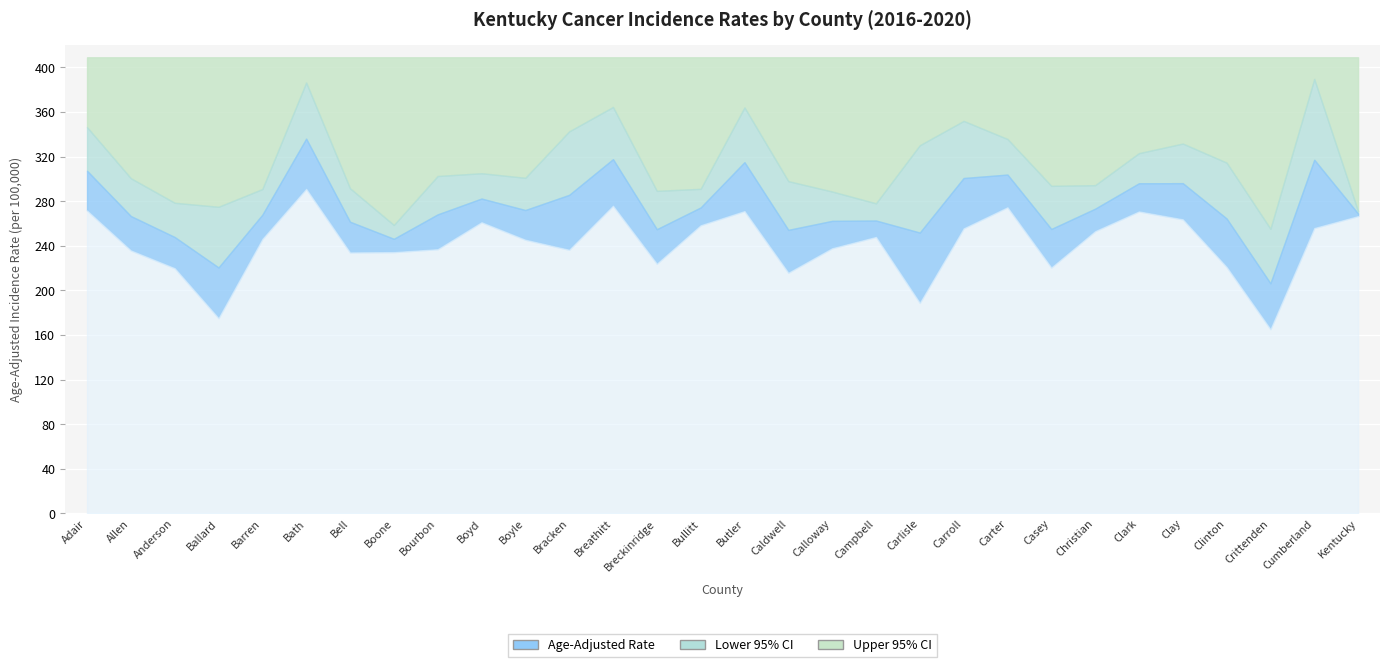

Between Boyle and Butler, which series saw the biggest shift?

Upper 95% CI